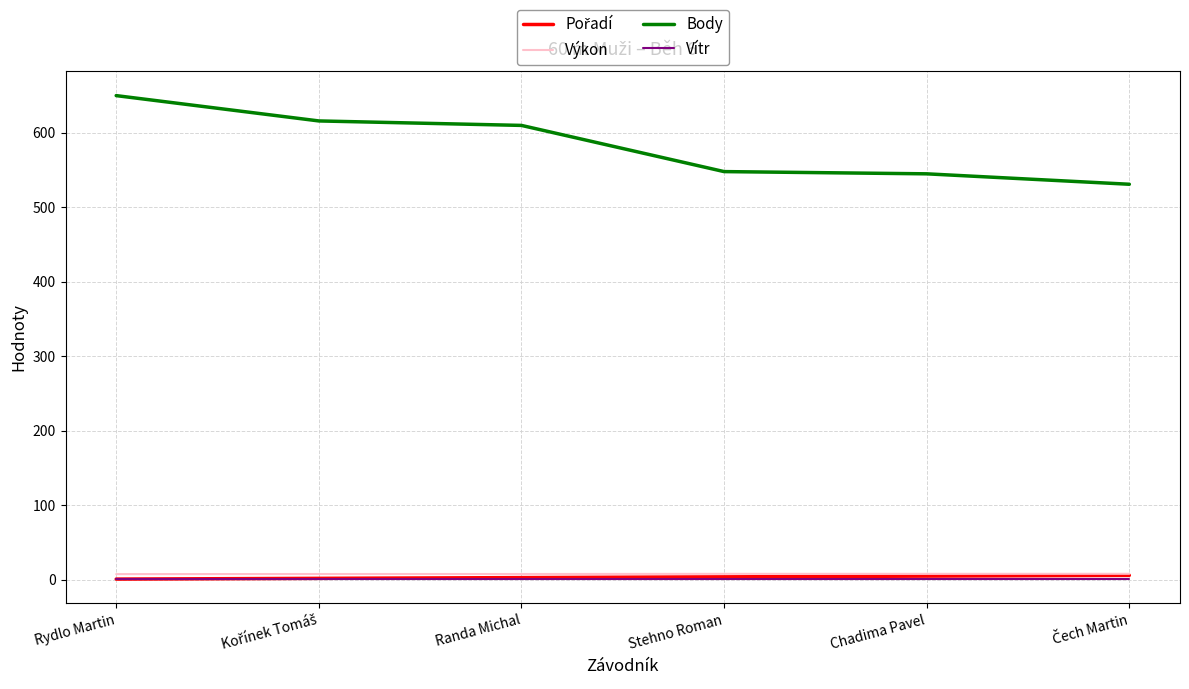

True or false: Body and Výkon intersect in this chart.

False